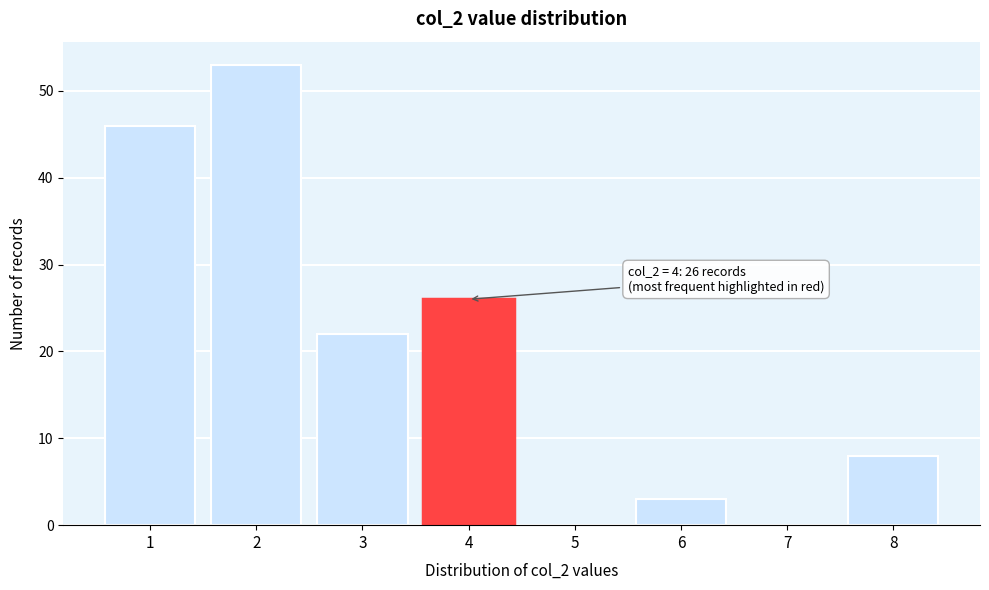

Reading left to right, extract all data points from this chart.

1=46	2=53	3=22	4=26	5=0	6=3	7=0	8=8